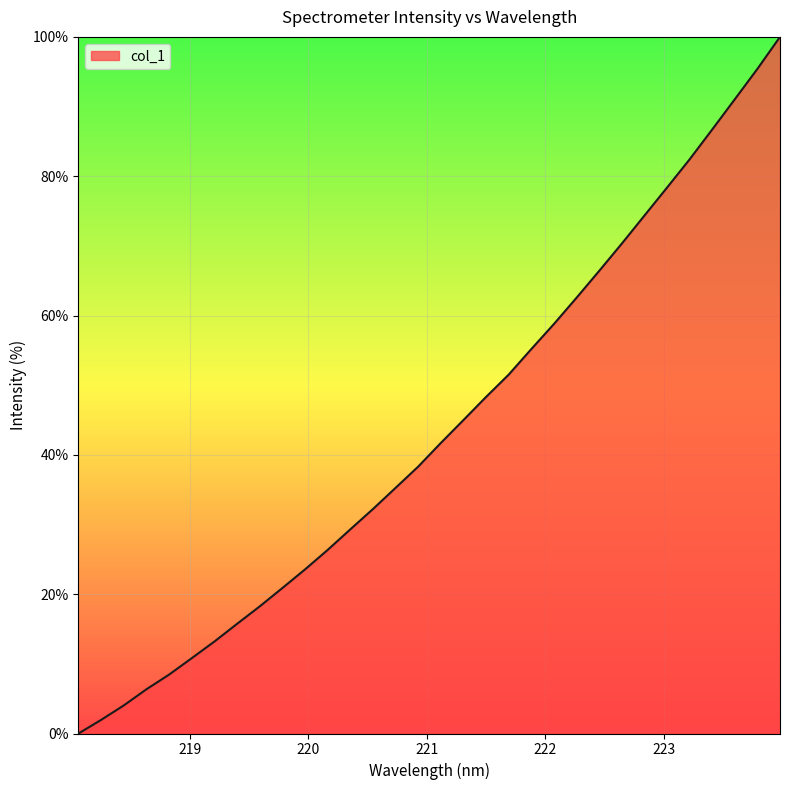

What is the greatest value displayed?

100.0